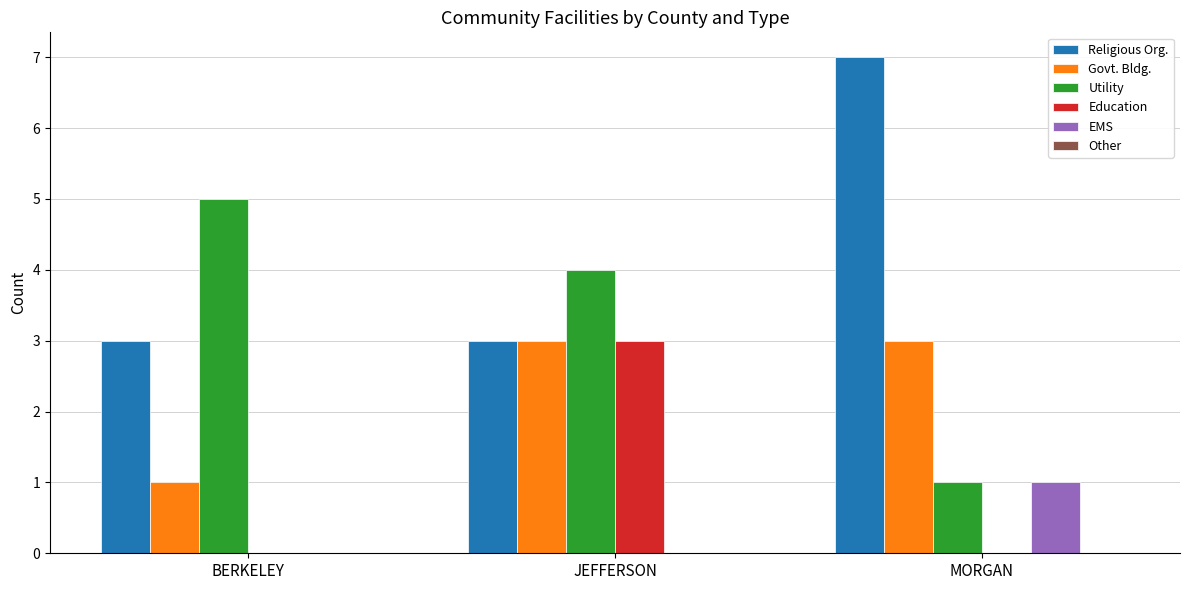

Reading left to right, list all the values displayed in this chart.

Religious Org.: BERKELEY=3	JEFFERSON=3	MORGAN=7
Govt. Bldg.: BERKELEY=1	JEFFERSON=3	MORGAN=3
Utility: BERKELEY=5	JEFFERSON=4	MORGAN=1
Education: BERKELEY=0	JEFFERSON=3	MORGAN=0
EMS: BERKELEY=0	JEFFERSON=0	MORGAN=1